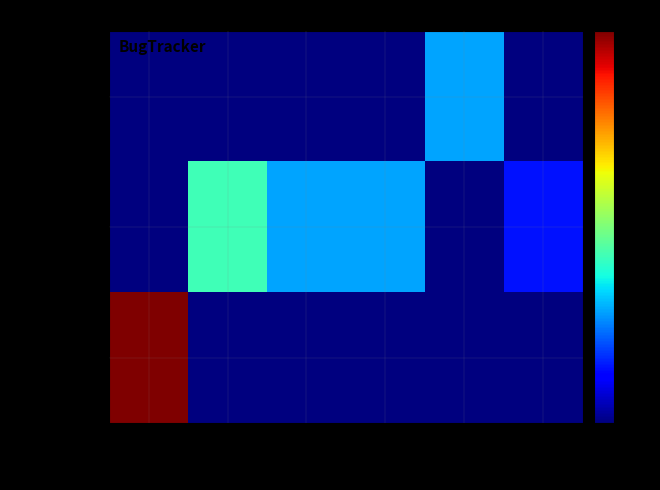

Which series has the widest spread of values?

Robot-tests